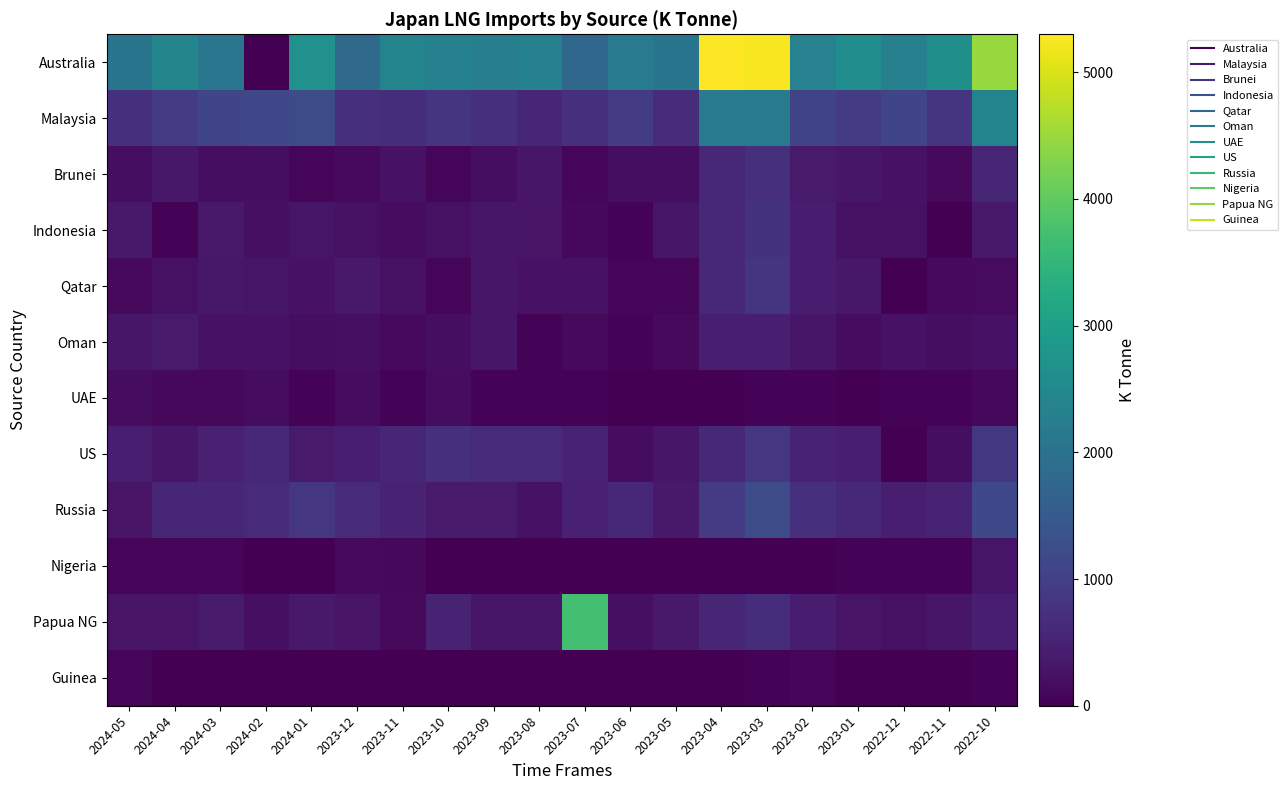

Count the number of data series in this chart.

12